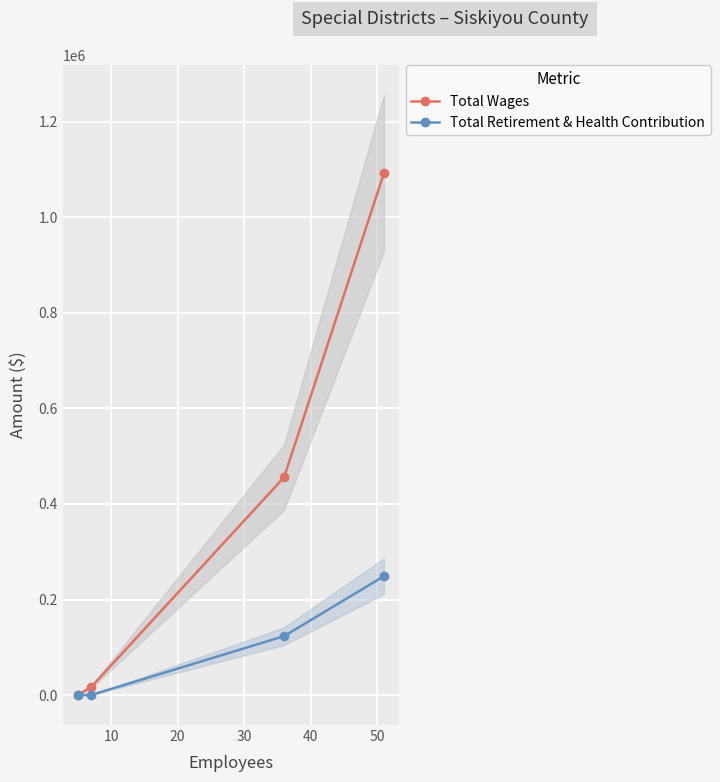

How many lines are shown in the chart?

2